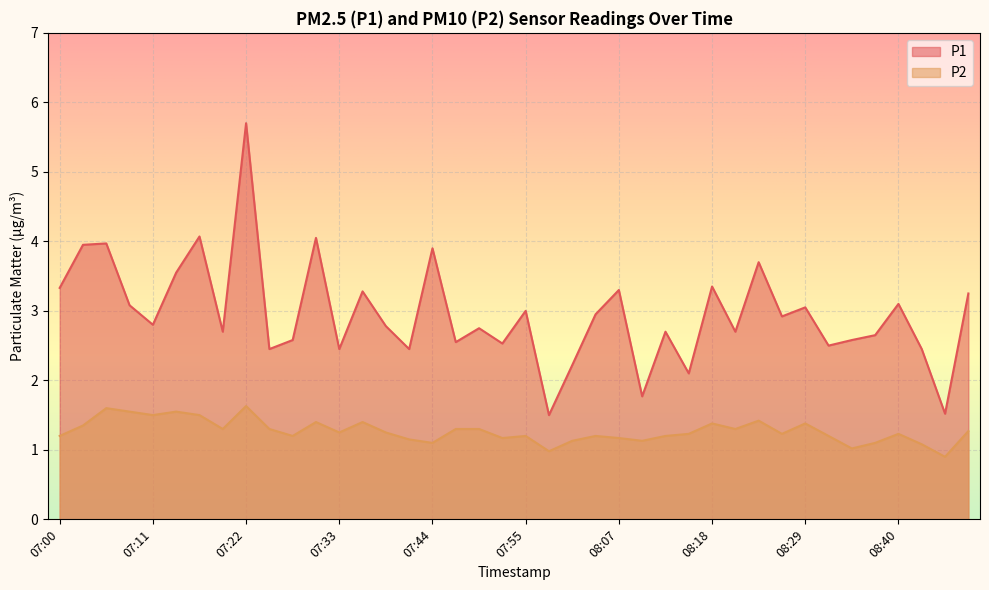

True or false: P2 and P1 intersect in this chart.

False